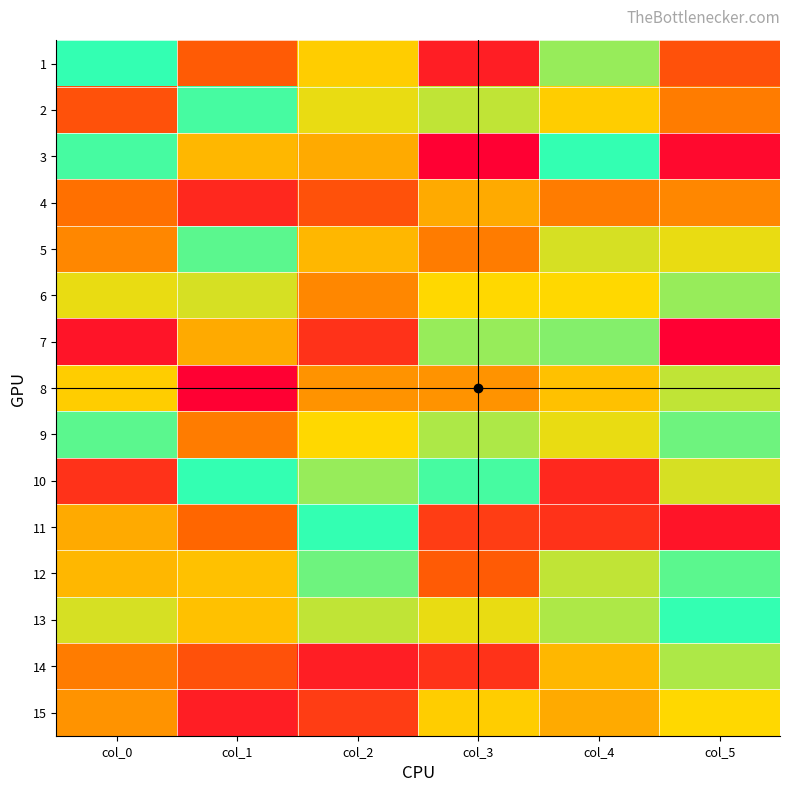

At which category is the sum across all series the highest?

col_4